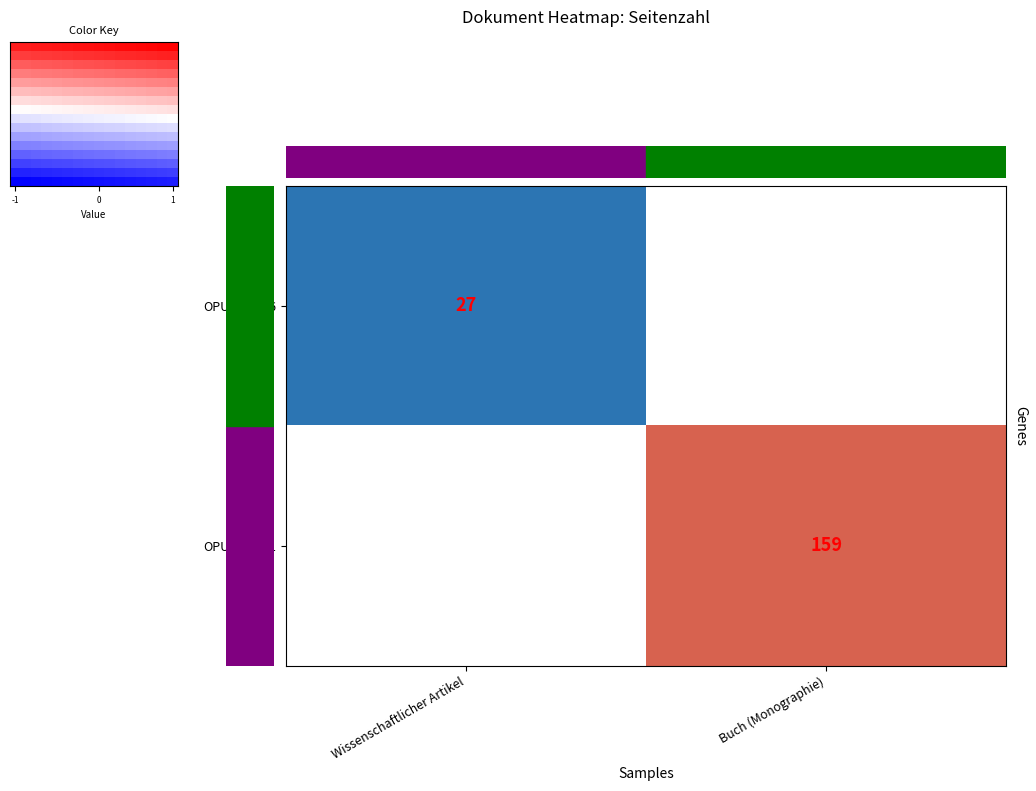

True or false: OPUS4-5046 has a value of 27 at Wissenschaftlicher Artikel.

True